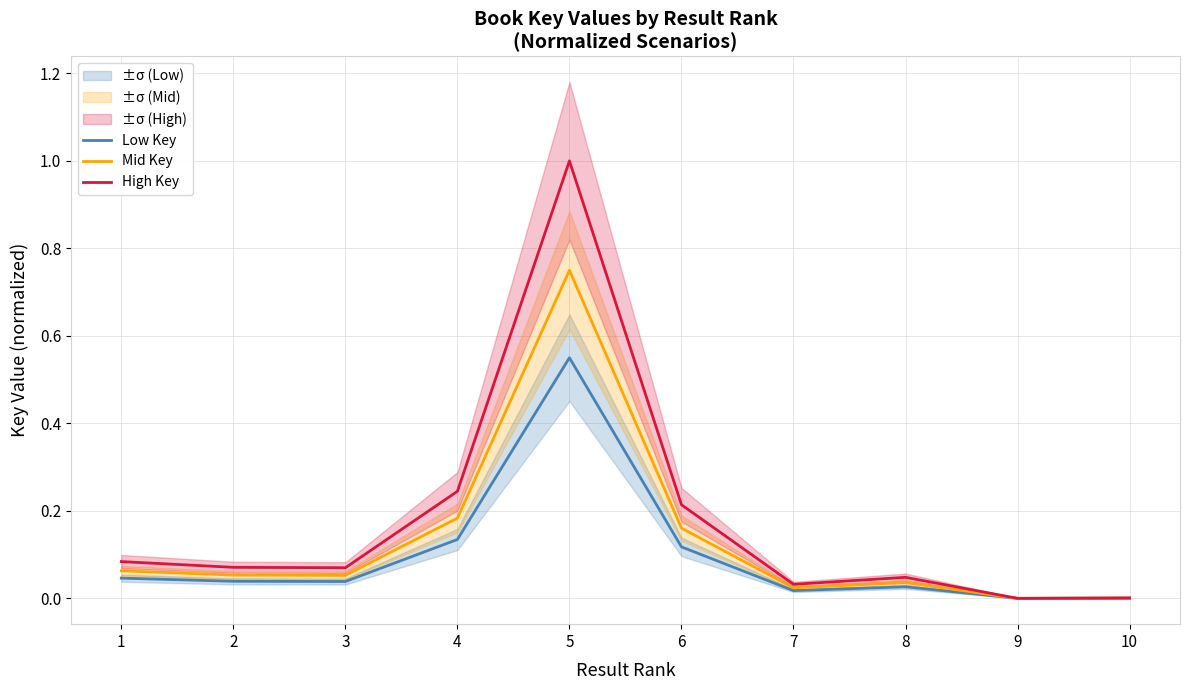

Reading left to right, extract all data points from this chart.

Low Key: 1=0.0	2=0.0	3=0.0	4=0.1	5=0.6	6=0.1	7=0.0	8=0.0	9=0.0	10=0.0
Mid Key: 1=0.1	2=0.1	3=0.1	4=0.2	5=0.8	6=0.2	7=0.0	8=0.0	9=0.0	10=0.0
High Key: 1=0.1	2=0.1	3=0.1	4=0.2	5=1.0	6=0.2	7=0.0	8=0.0	9=0.0	10=0.0